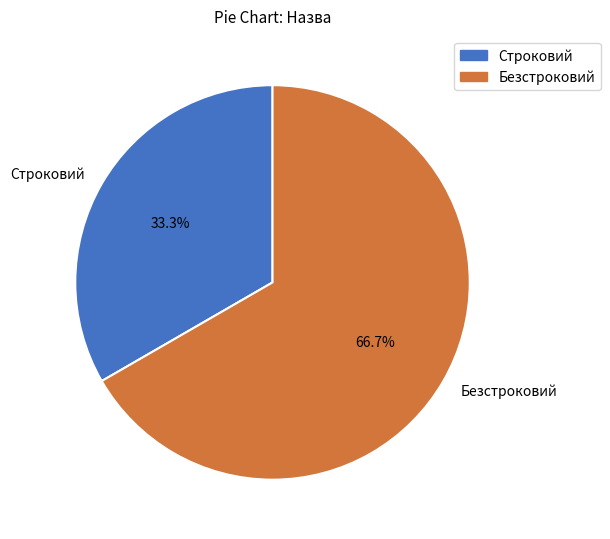

True or false: Строковий accounts for 33% of the total.

True